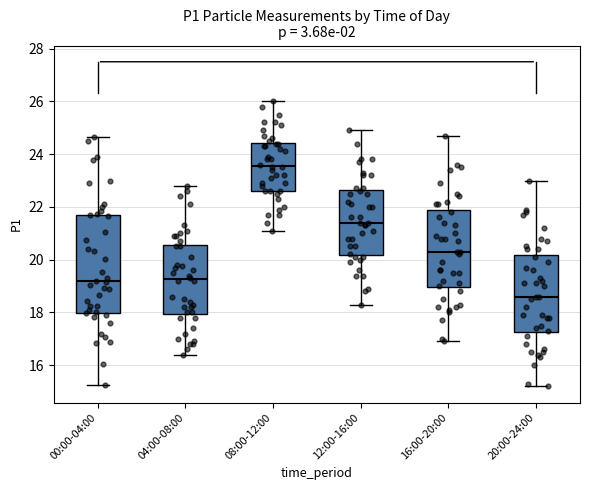

Which box's median line is the highest?

08:00-12:00